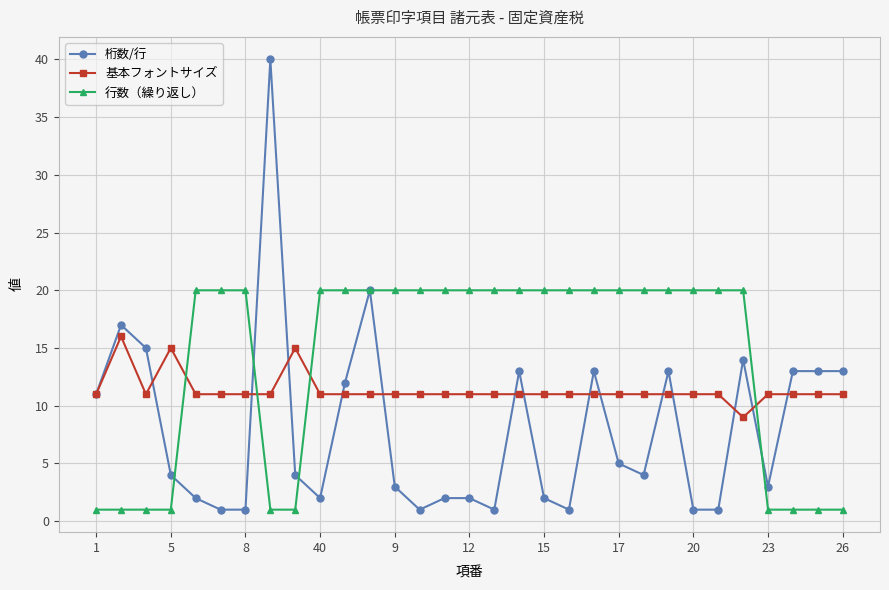

Reading left to right, list all the values displayed in this chart.

桁数/行: 11	17	15	4	2	1	1	40	4	2	12	20	3	1	2	2	1	13	2	1	13	5	4	13	1	1	14	3	13	13	13
基本フォントサイズ: 11	16	11	15	11	11	11	11	15	11	11	11	11	11	11	11	11	11	11	11	11	11	11	11	11	11	9	11	11	11	11
行数（繰り返し）: 1	1	1	1	20	20	20	1	1	20	20	20	20	20	20	20	20	20	20	20	20	20	20	20	20	20	20	1	1	1	1